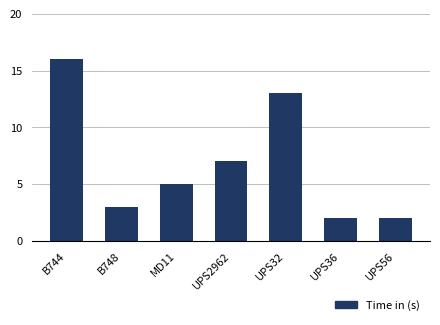

What is the greatest value displayed?

16